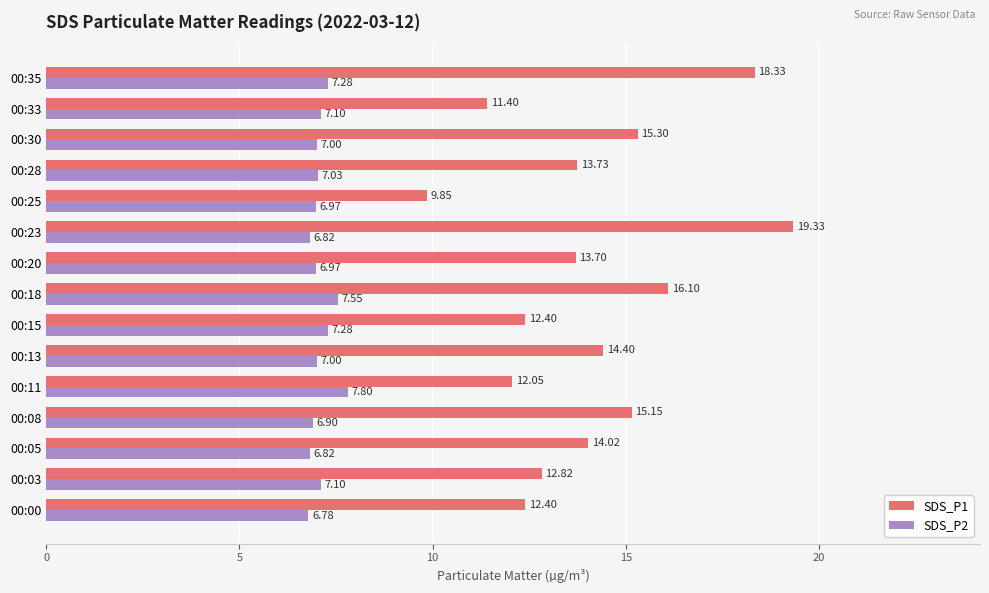

What is the sum of all SDS_P1 values?

211.0